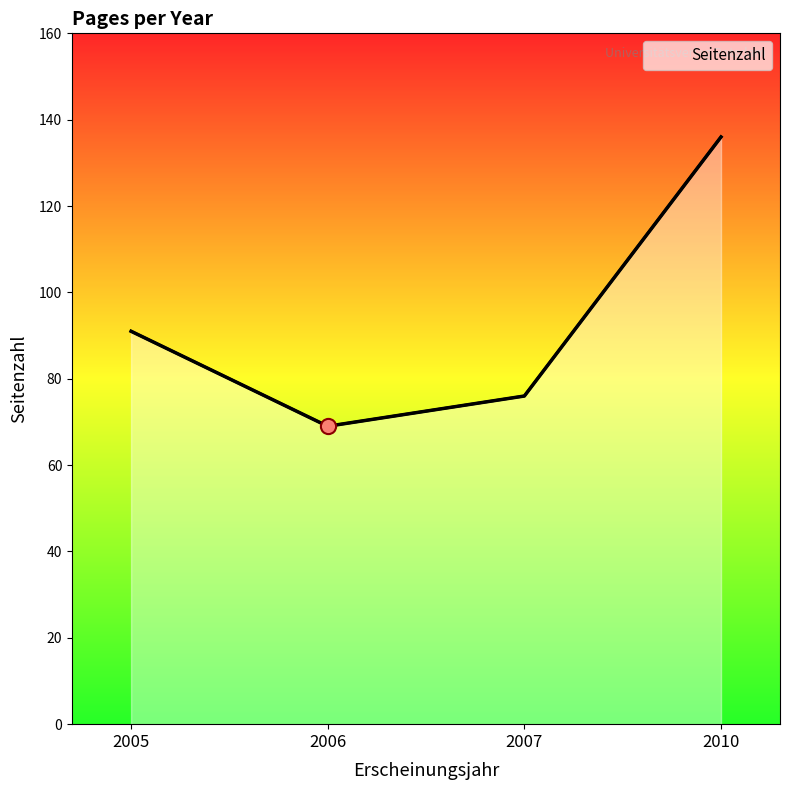

Between 2007 and 2006, which is larger?

2007